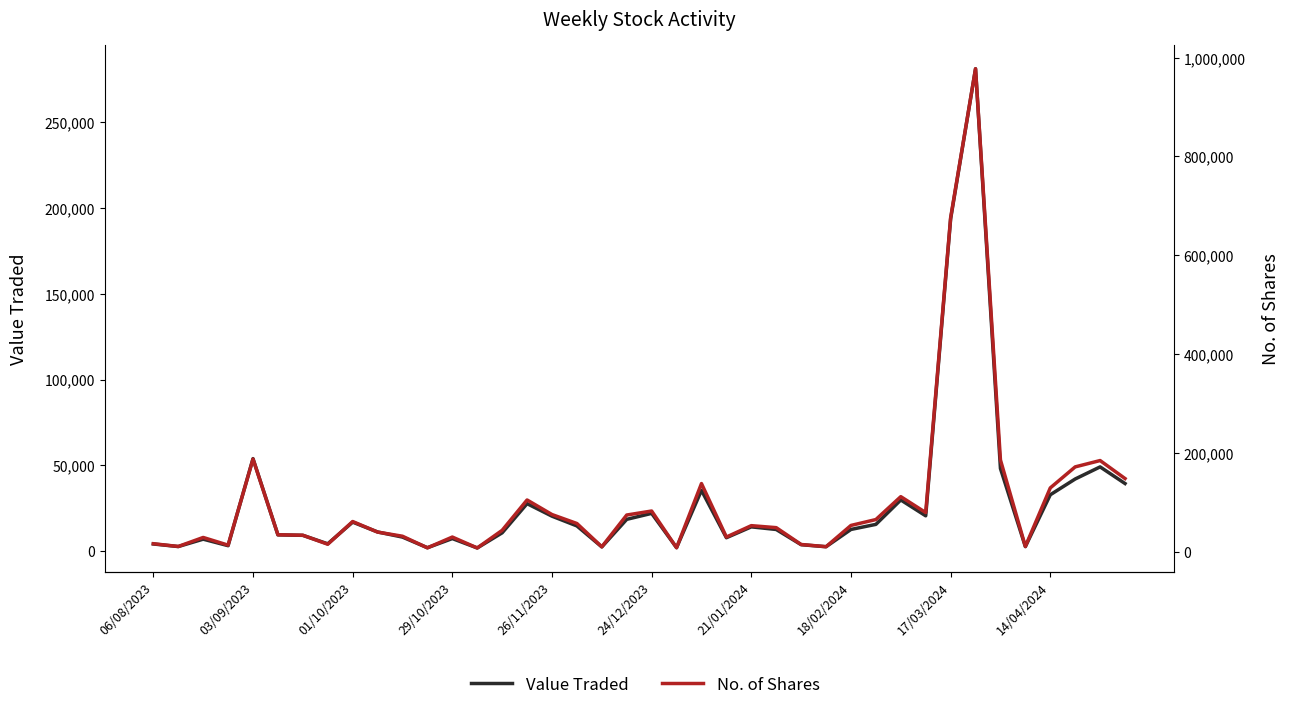

In Value Traded, how many points are higher than both neighbors (excluding endpoints)?

11